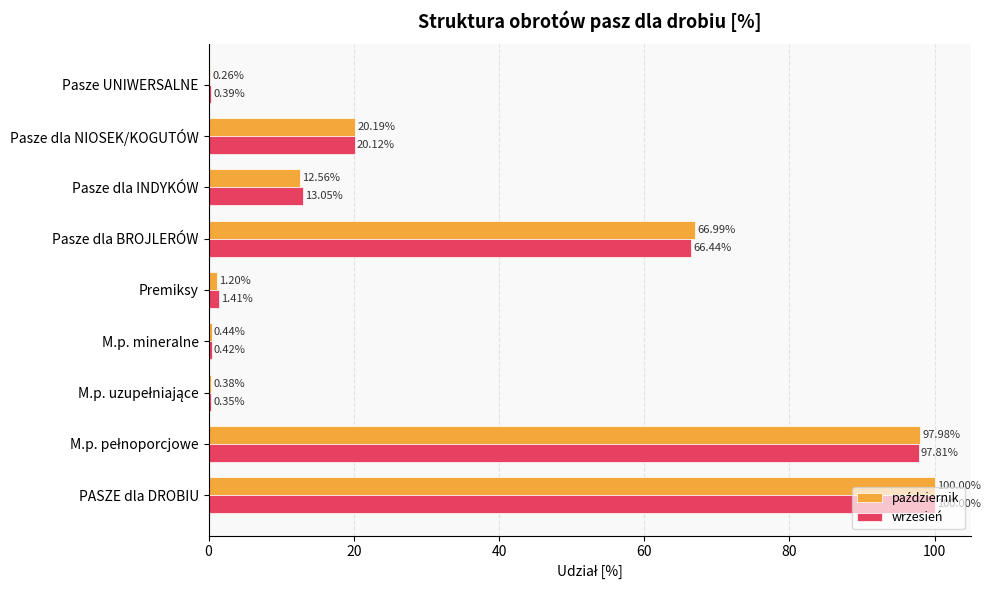

At which label is wrzesień closest to 50?

Pasze dla BROJLERÓW